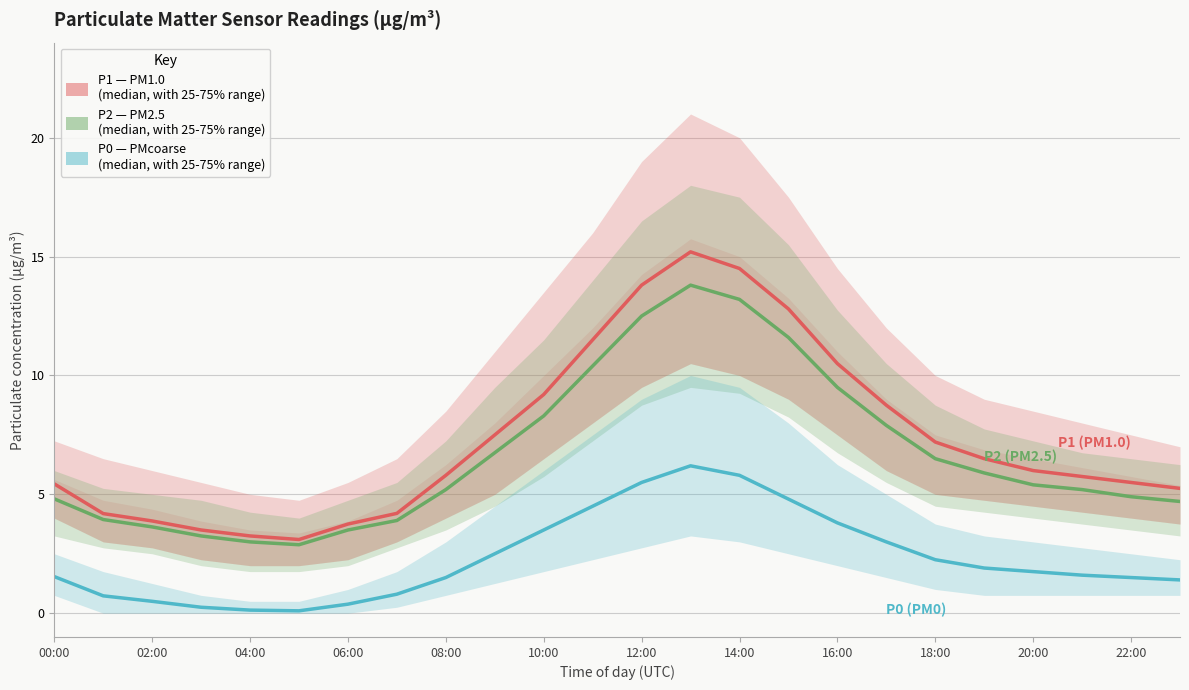

Does the chart have visible grid lines?

Yes